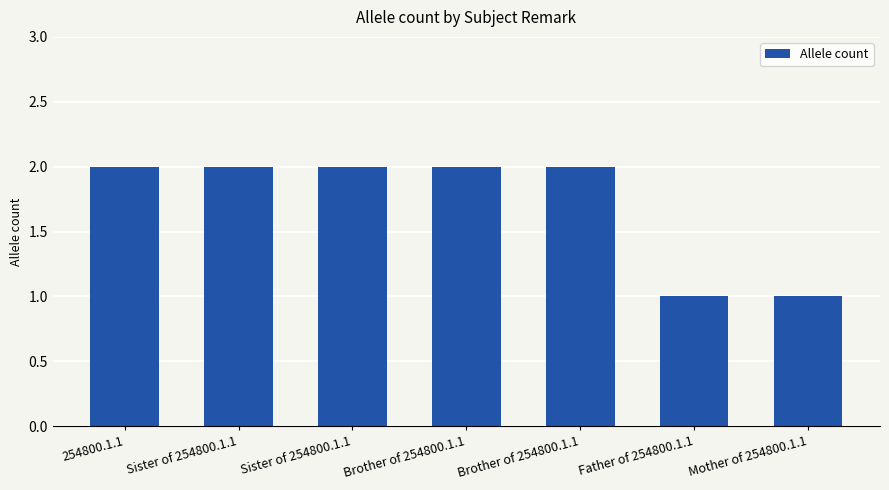

What is the sum of the values at Brother of 254800.1.1 and Sister of 254800.1.1?

4